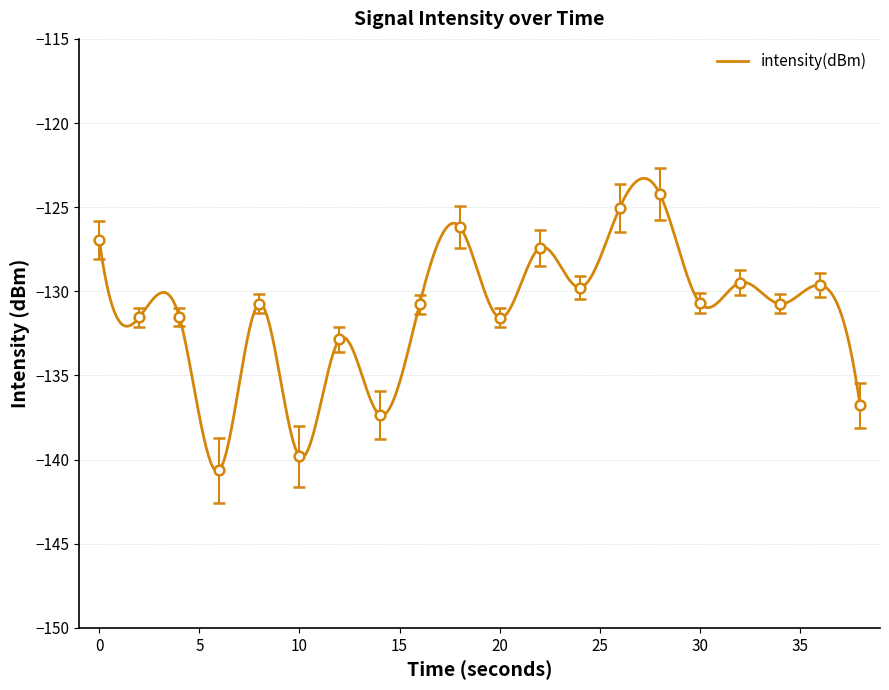

Rank the categories by value from lowest to highest.

6, 10, 14, 38, 12, 20, 2, 4, 16, 8, 34, 30, 24, 36, 32, 22, 0, 18, 26, 28